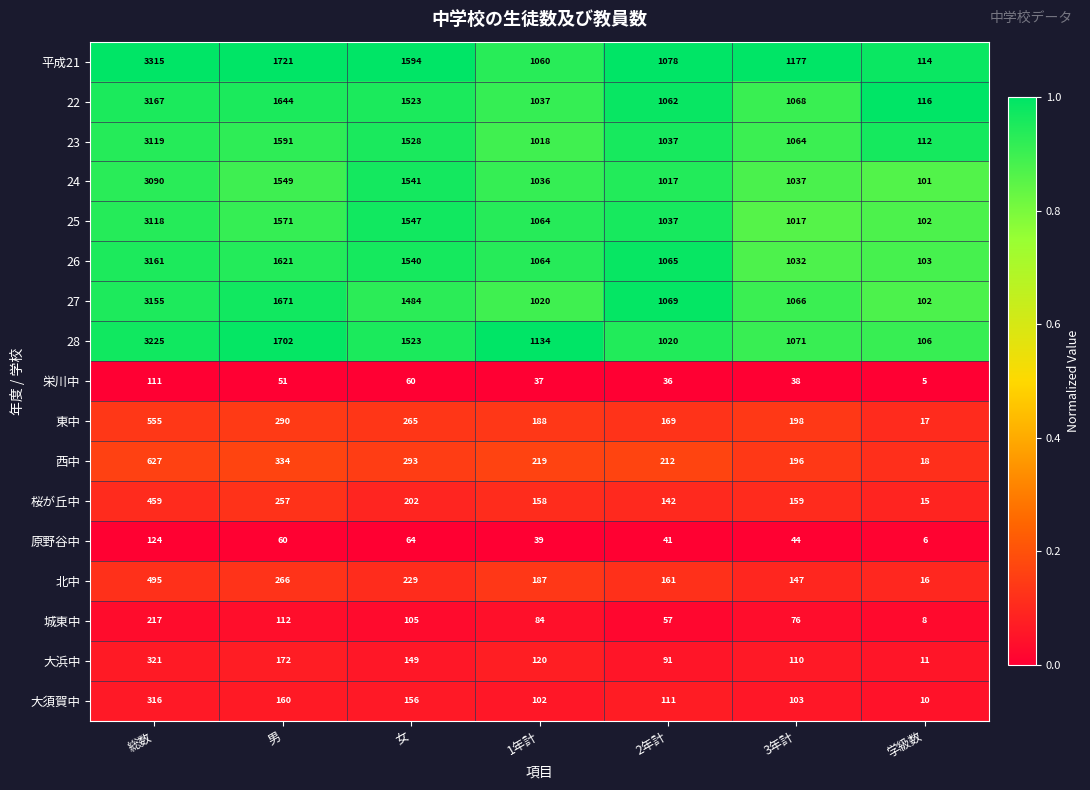

At which label is 大須賀中 closest to 163?

男